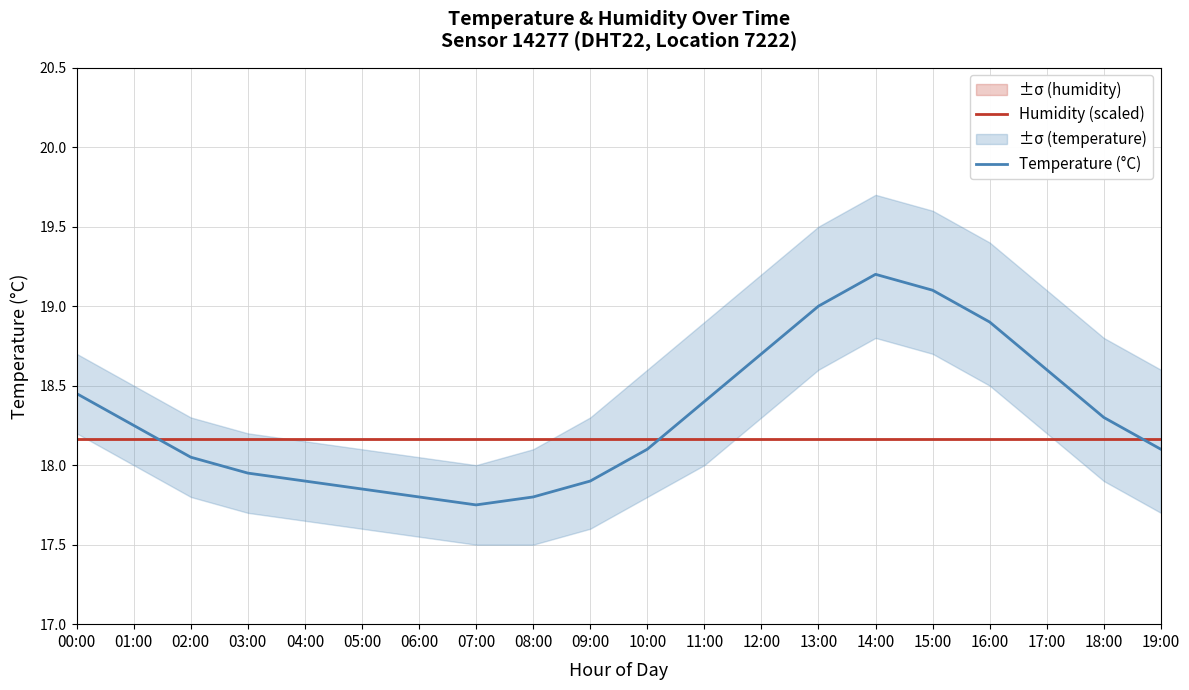

What is the total value across all series at 15:00?

37.3